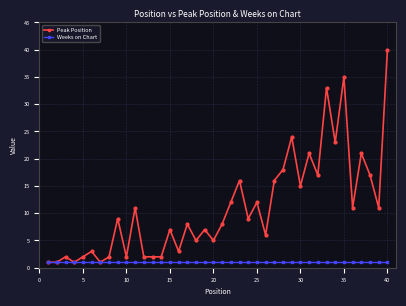

How many series are shown in this chart?

2